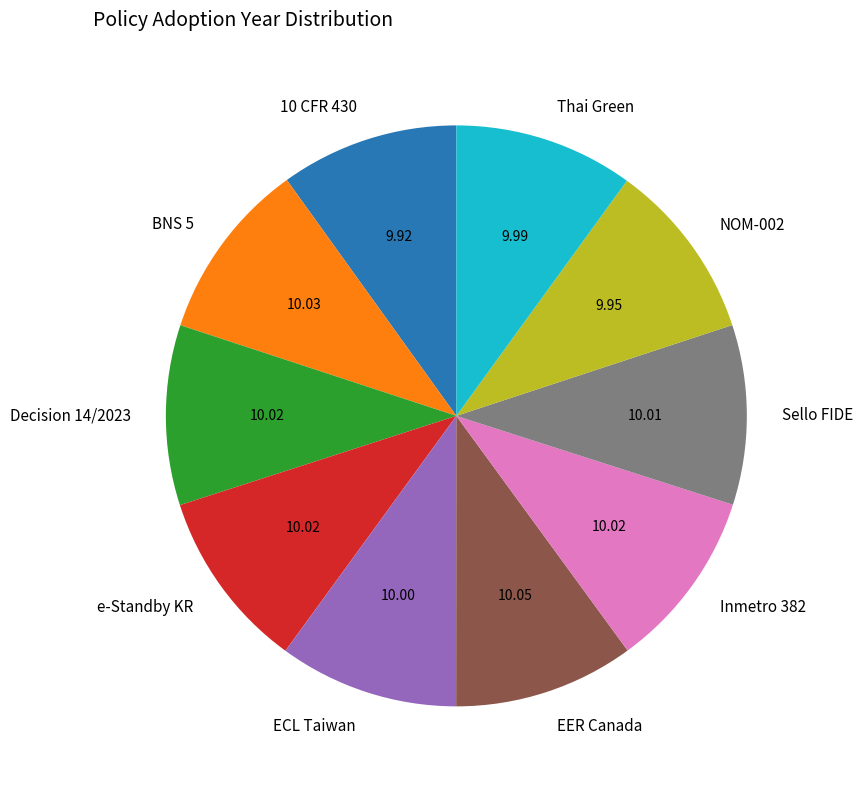

Does any single category account for the majority?

No